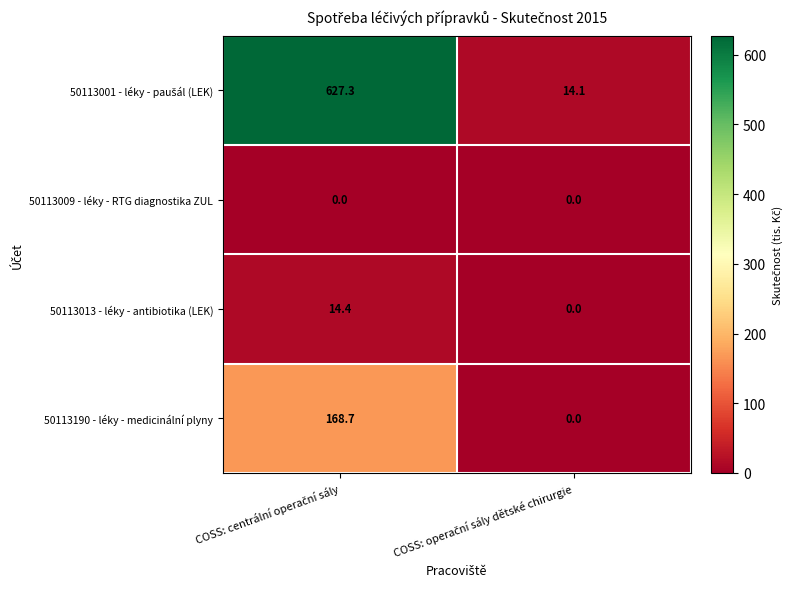

What is the difference between the maximum and minimum values in the 50113190 - léky - medicinální plyny series?

168.7